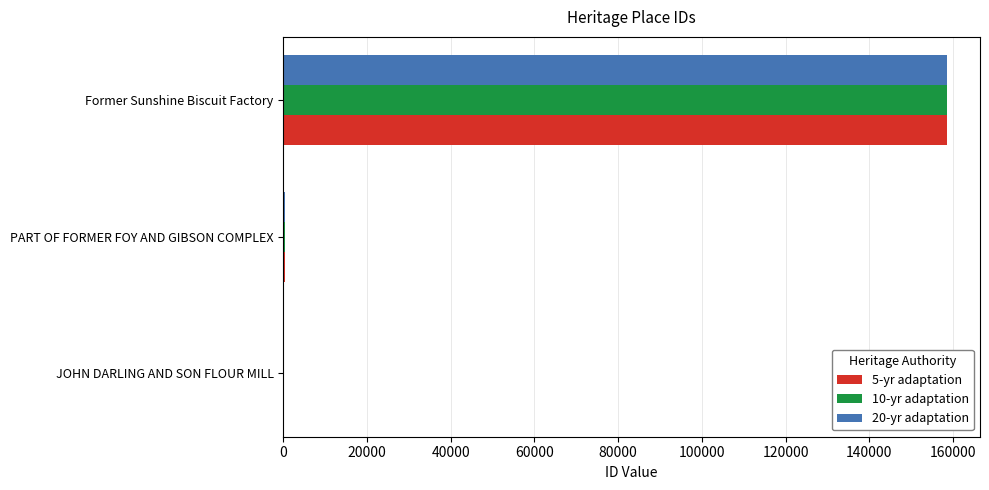

Which category has the highest value across all series?

Former Sunshine Biscuit Factory